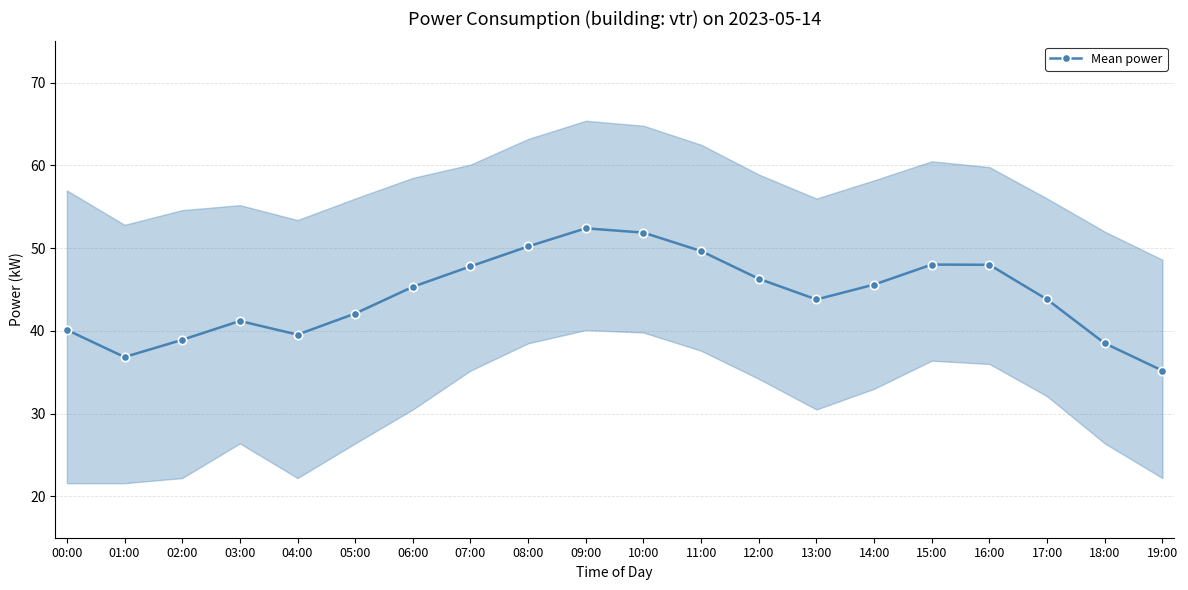

What is the label of the 11th point from the left?

10:00